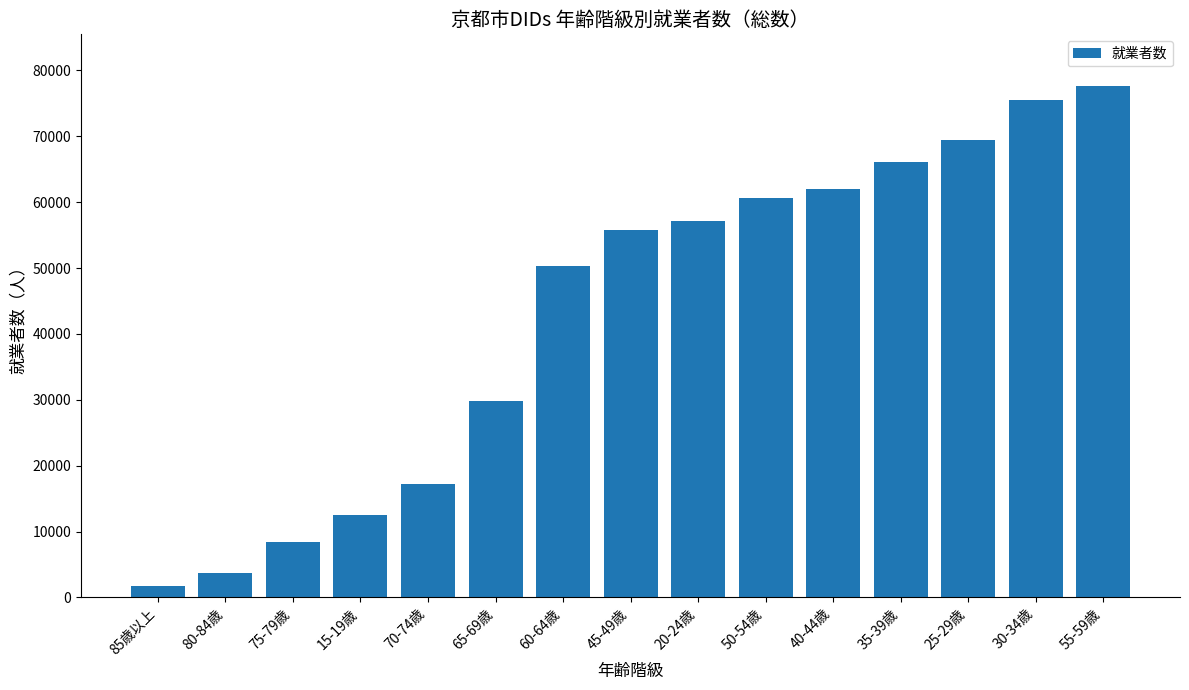

Which label corresponds to the largest value in the chart?

55-59歳